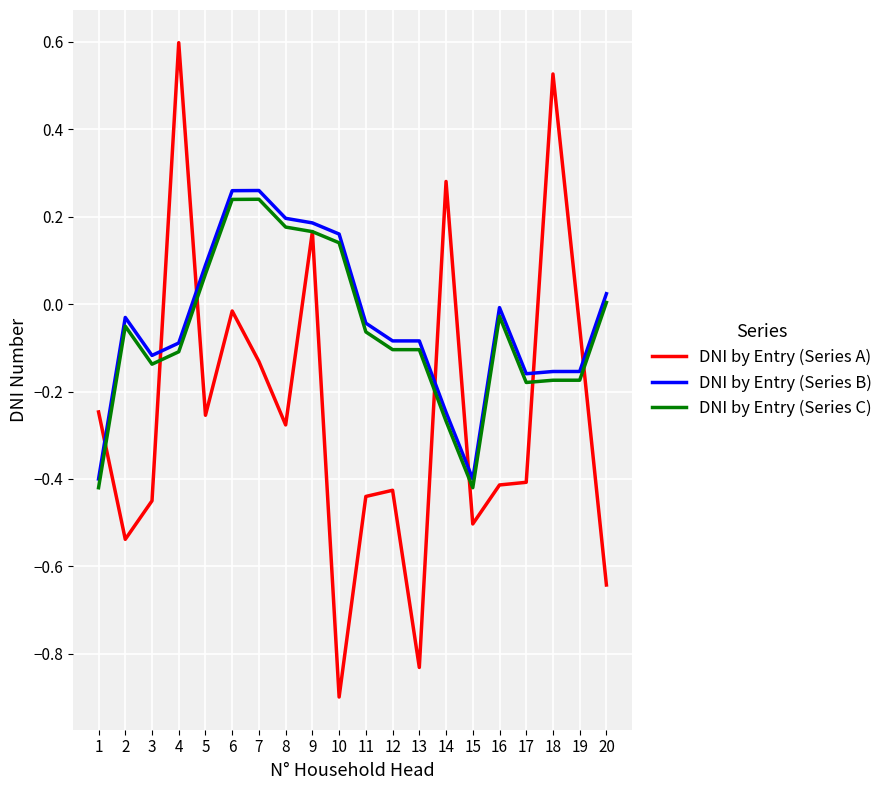

What are all the series names shown in the legend?

DNI by Entry (Series A), DNI by Entry (Series B), DNI by Entry (Series C)